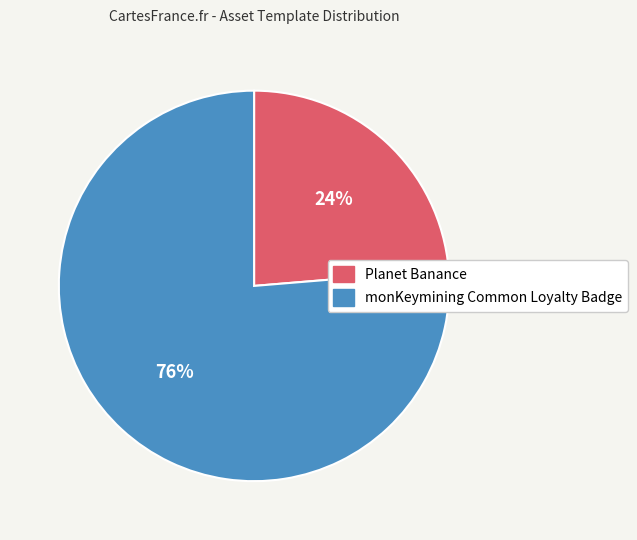

To the nearest percent, what is the combined percentage of monKeymining Common Loyalty Badge and Planet Banance?

100%